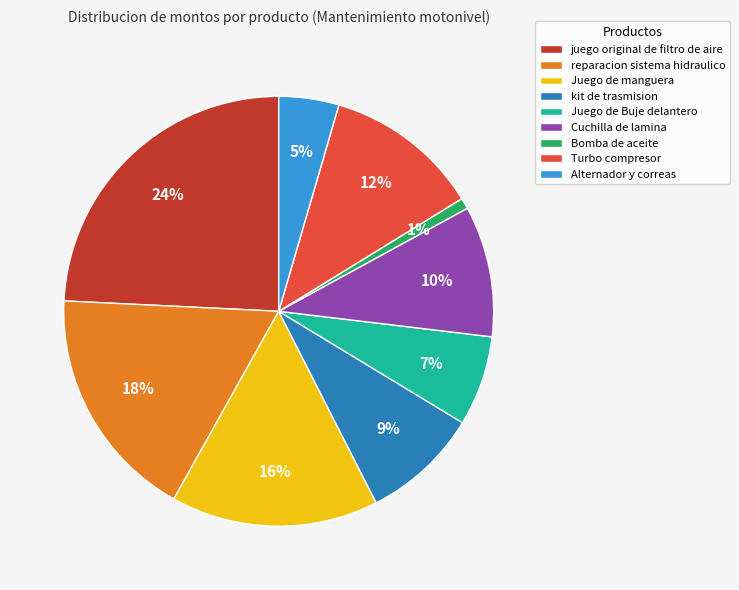

Rank the categories by value from highest to lowest.

juego original de filtro de aire, reparacion sistema hidraulico, Juego de manguera, Turbo compresor, Cuchilla de lamina, kit de trasmision, Juego de Buje delantero, Alternador y correas, Bomba de aceite